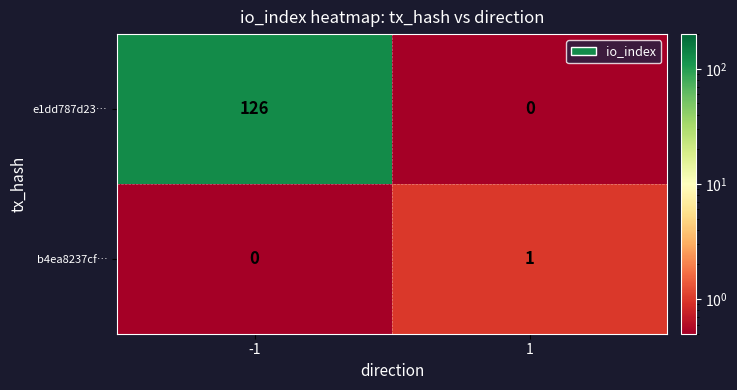

What is the greatest value displayed?

126